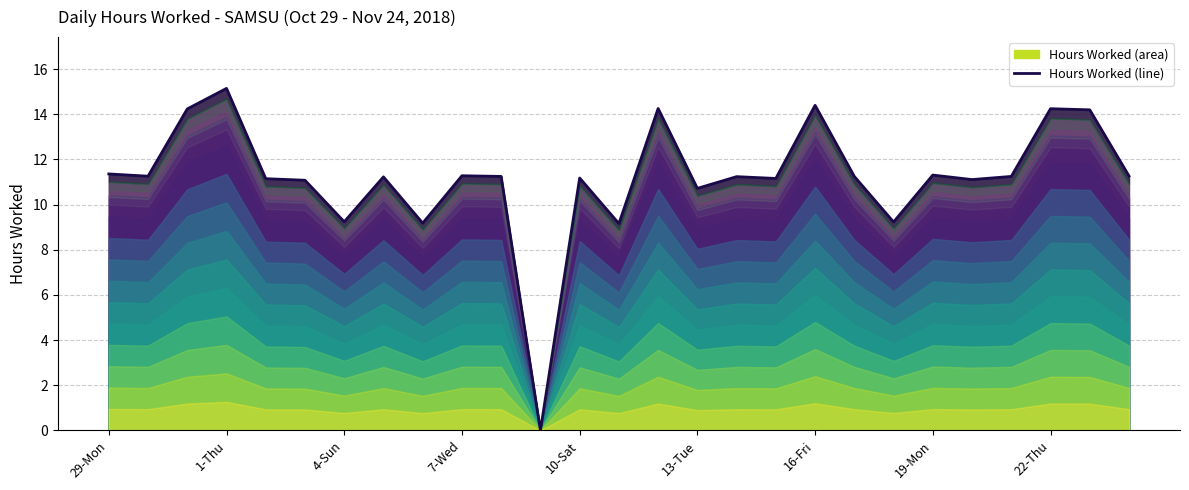

What is the sum of all values?

302.4